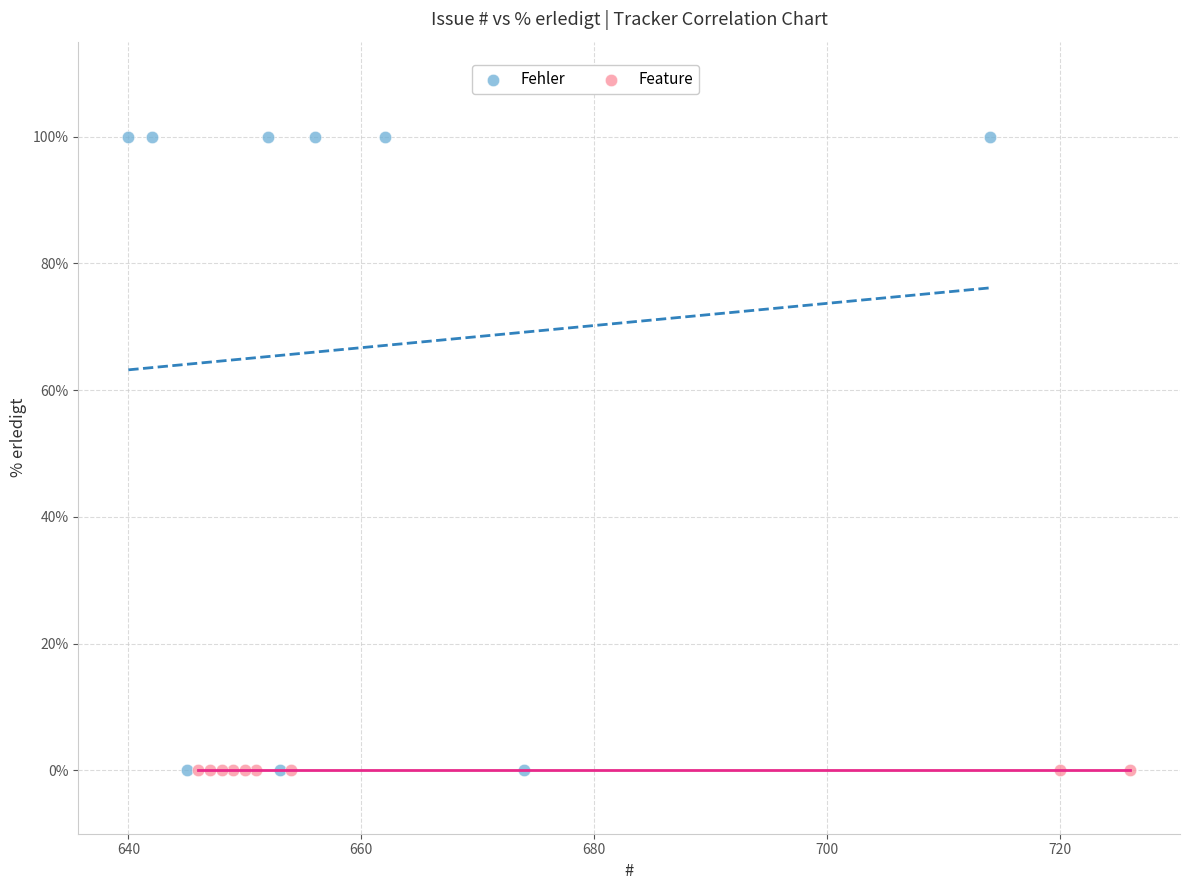

Which series contains the highest Y value?

Fehler